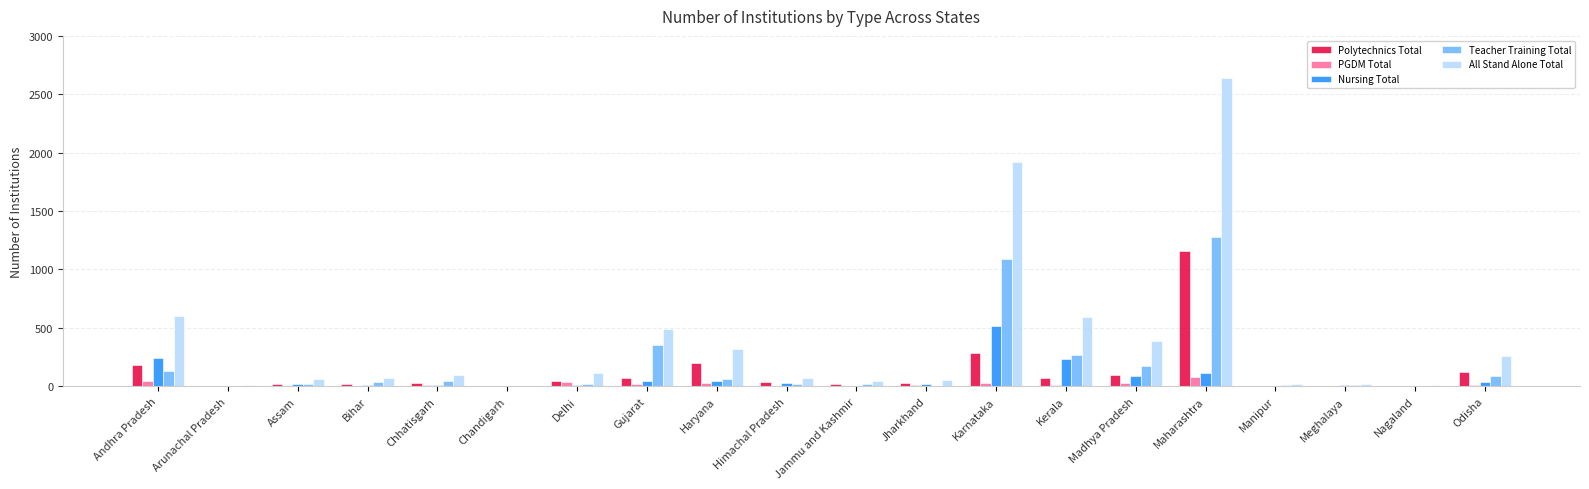

At which label is Teacher Training Total closest to 642?

Gujarat